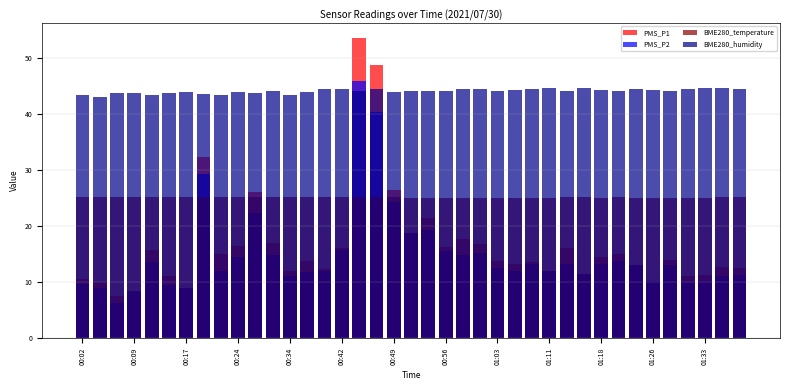

Between 17 and 37, which series saw the biggest shift?

PMS_P1